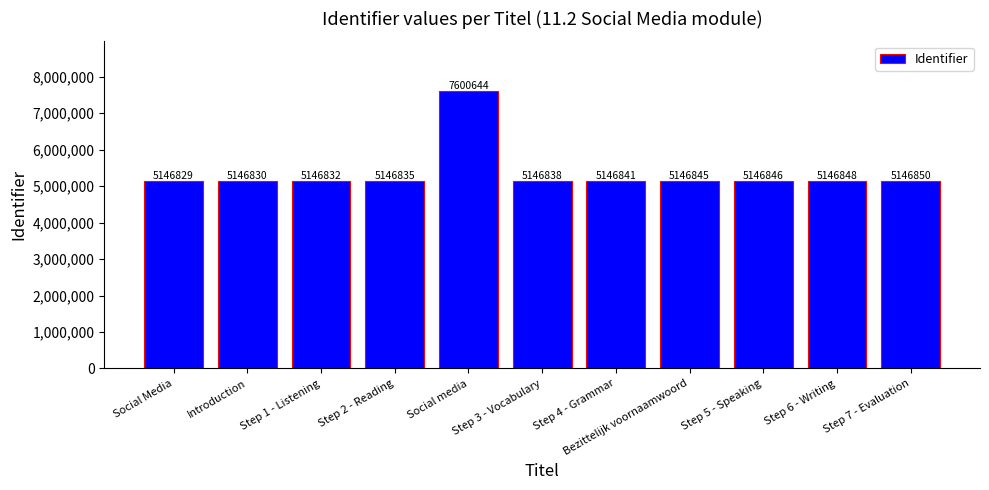

The value at Step 3 - Vocabulary is 5146838. True or false?

True